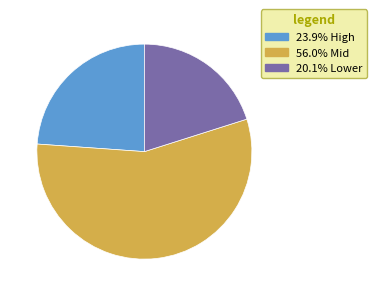

Is the sum of 20.1% Lower and 23.9% High greater than half?

No